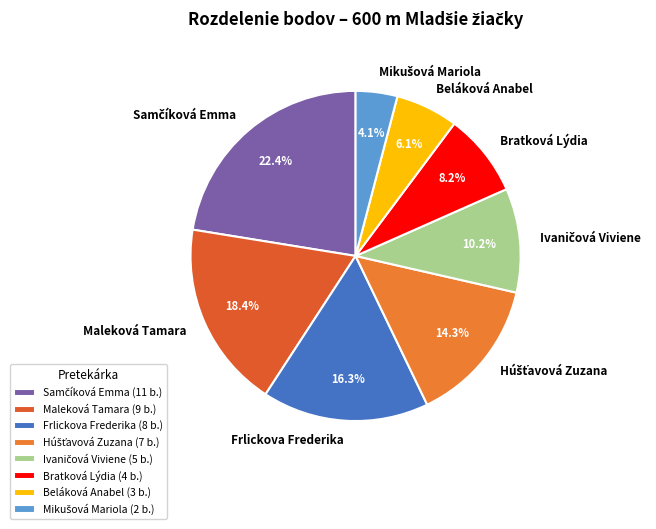

Does any single category account for the majority?

No